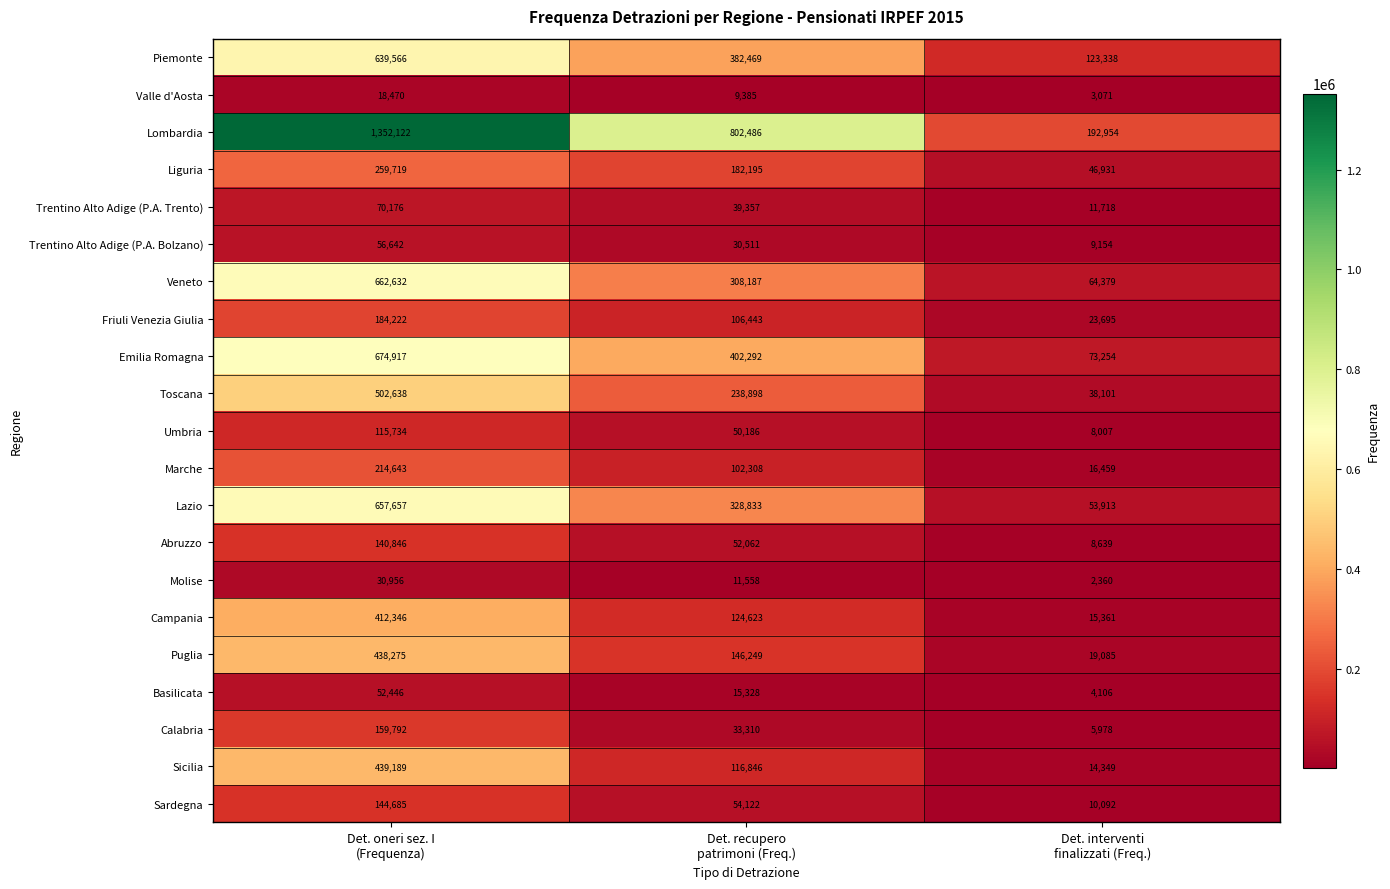

Which series has the widest spread of values?

Lombardia